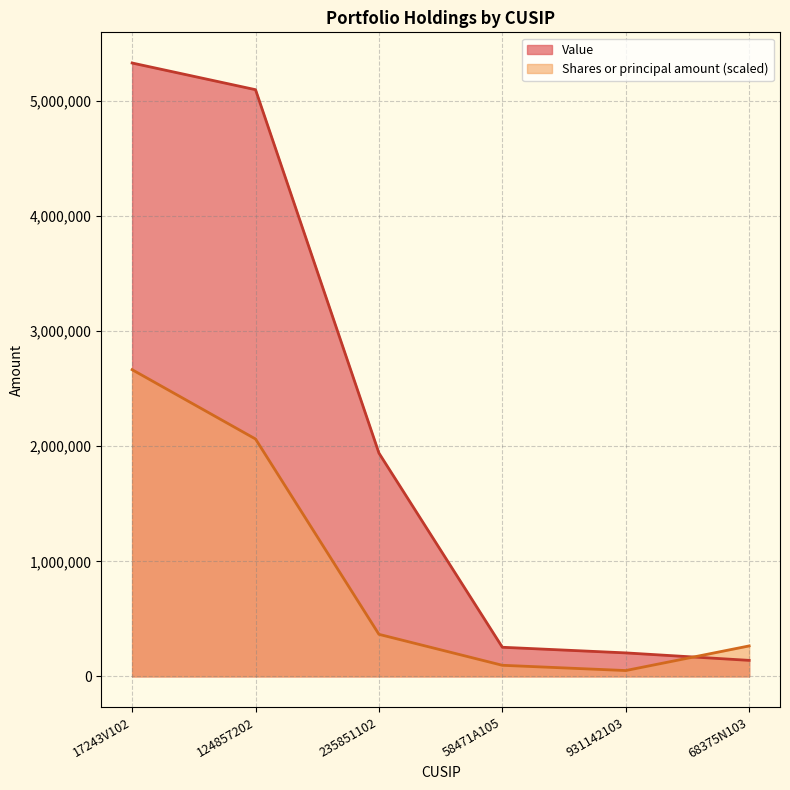

Reading left to right, extract all data points from this chart.

Value: 5332000.0	5100000.0	1941000.0	253000.0	204000.0	139000.0
Shares or principal amount: 2666000.0	2063364.2	365366.5	96229.3	50520.4	264630.5